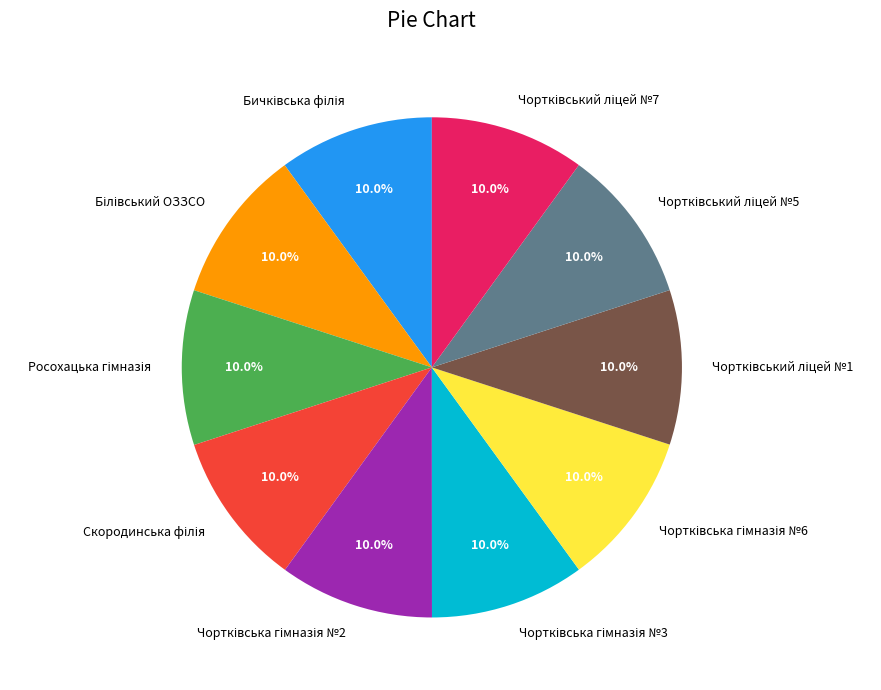

Does any single category account for the majority?

No